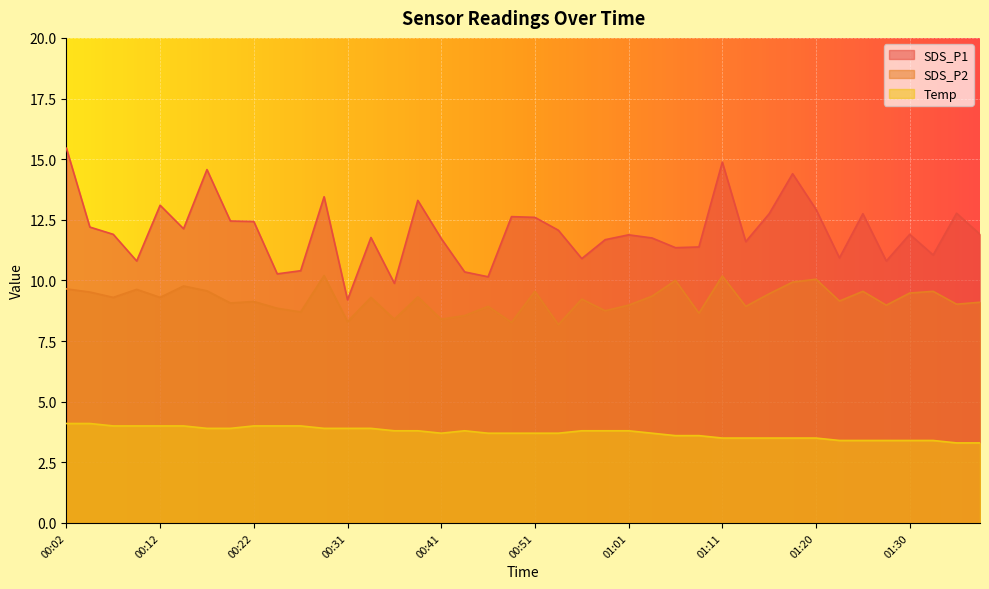

The value of Temp at 00:22 is 2.5. True or false?

False